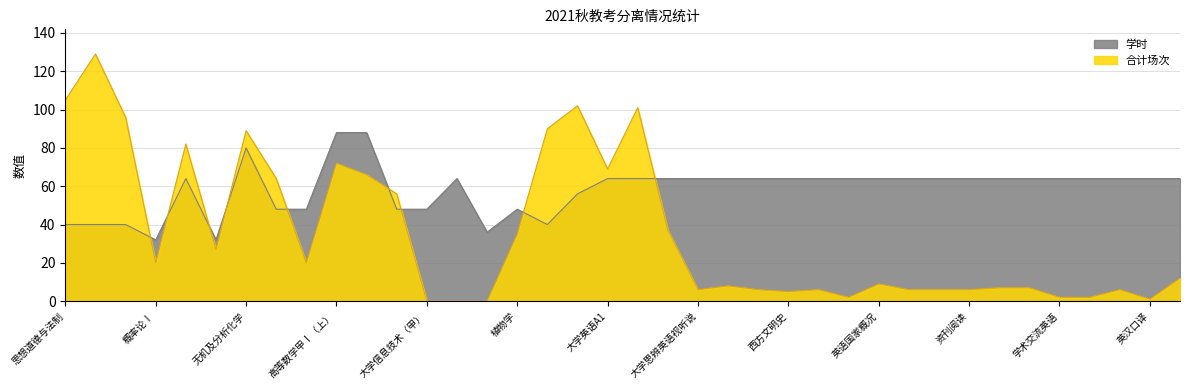

List the labels in order of 合计场次 value, largest first.

马克思主义基本原理, 思想道德与法制, 毛泽东思想与中国特色社会主义概论, 大学英语B1, 中国近现代史纲要, 线性代数Ⅰ, 无机及分析化学, 概率论与数理统计, 高等数学甲Ⅰ（上）, 大学英语A1, 高等数学（乙）Ⅰ, 大学物理（丙）, 基础生物化学, 大学英语B3, 植物学, 工程化学, 概率论Ⅰ, 大学物理（乙）, 国才英语, 英语国家概况, 汉英翻译基础, 中国文化概况, 考研英语, 大学思辨英语视听说, 跨文化交际, 学术英语阅读, 英语应用文写作, 中国文化传播, 资刊阅读, 求职英语, 西方文明史, 雅思英语, 学术交流英语, 批判性阅读与思维, 英汉口译, 大学信息技术（甲）, 大学信息技术（乙）, 大学程序设计（C）